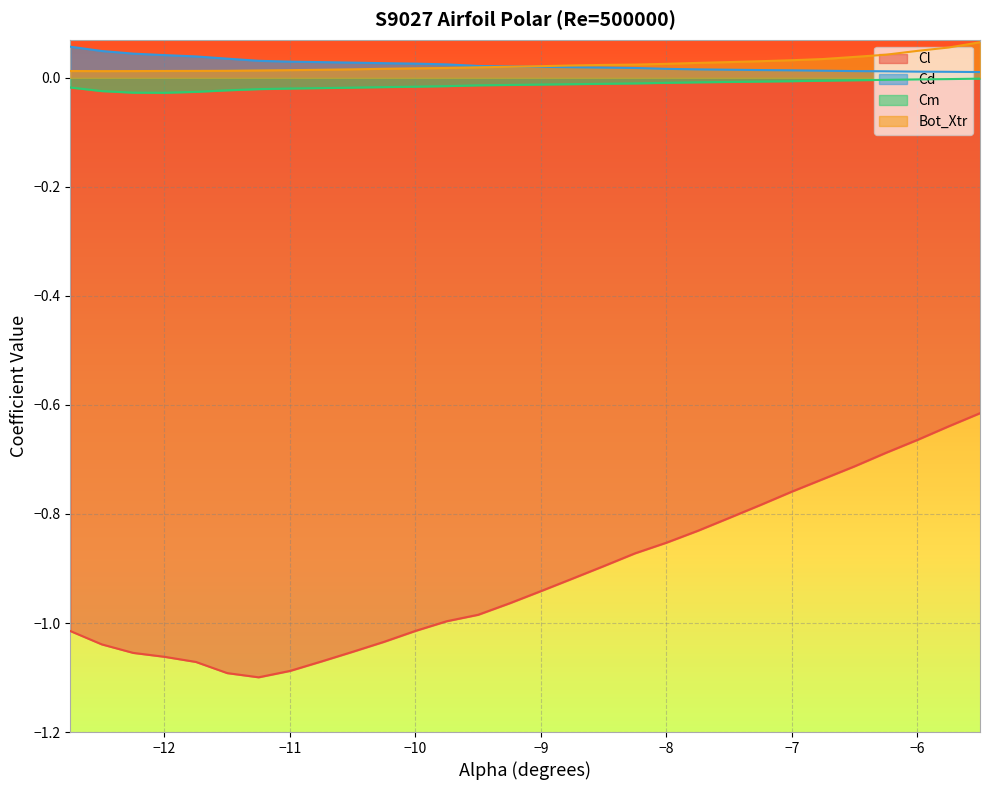

True or false: Cl has more than 0 points higher than both neighbors.

False